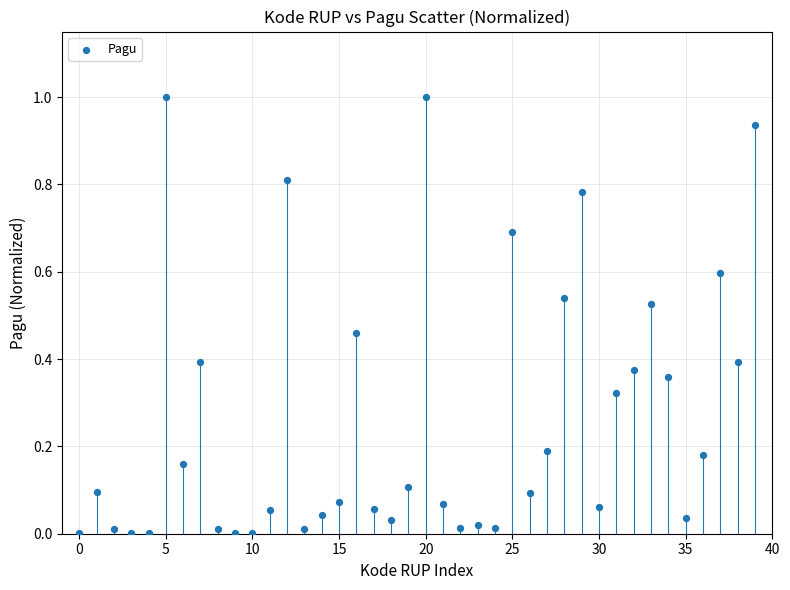

What is the range of Y values (max minus min)?

1.0